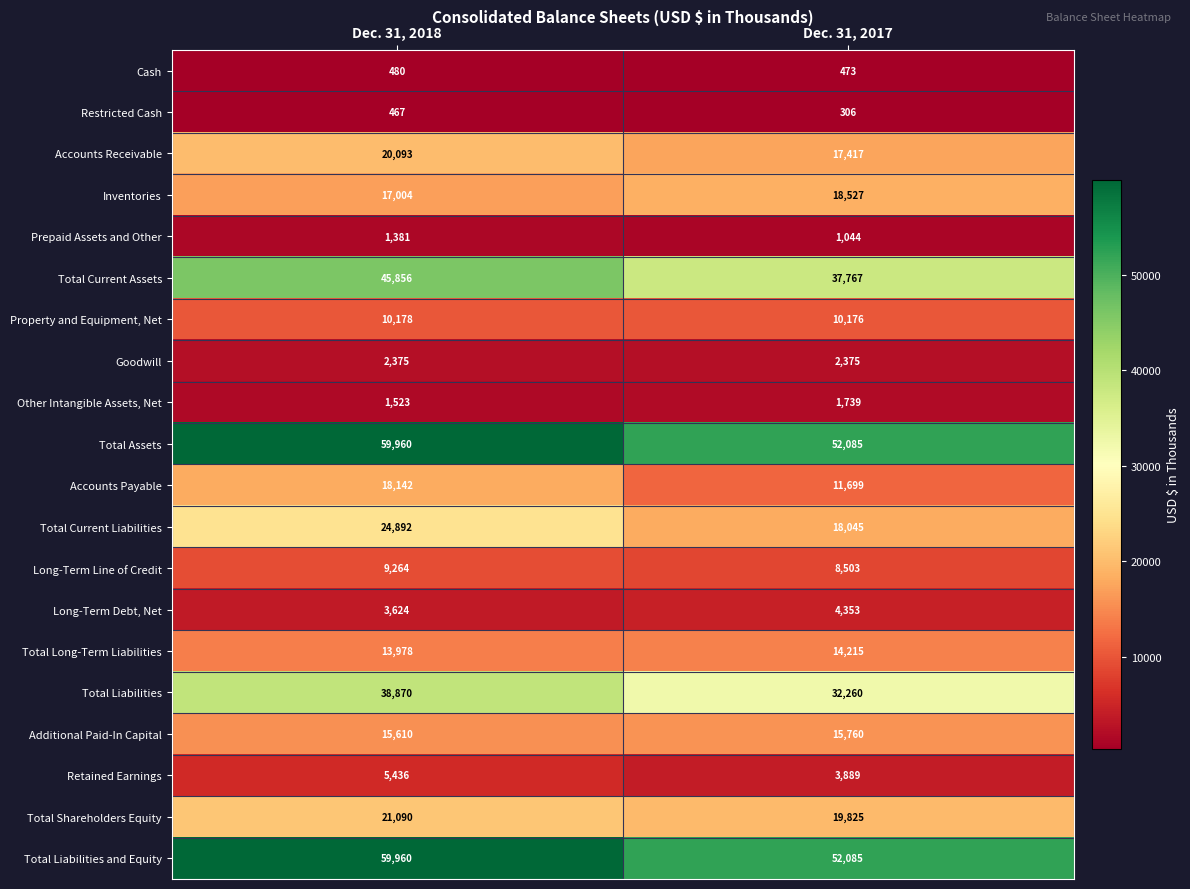

Is it true that Additional Paid-In Capital equals 5322 at Dec. 31, 2017?

False